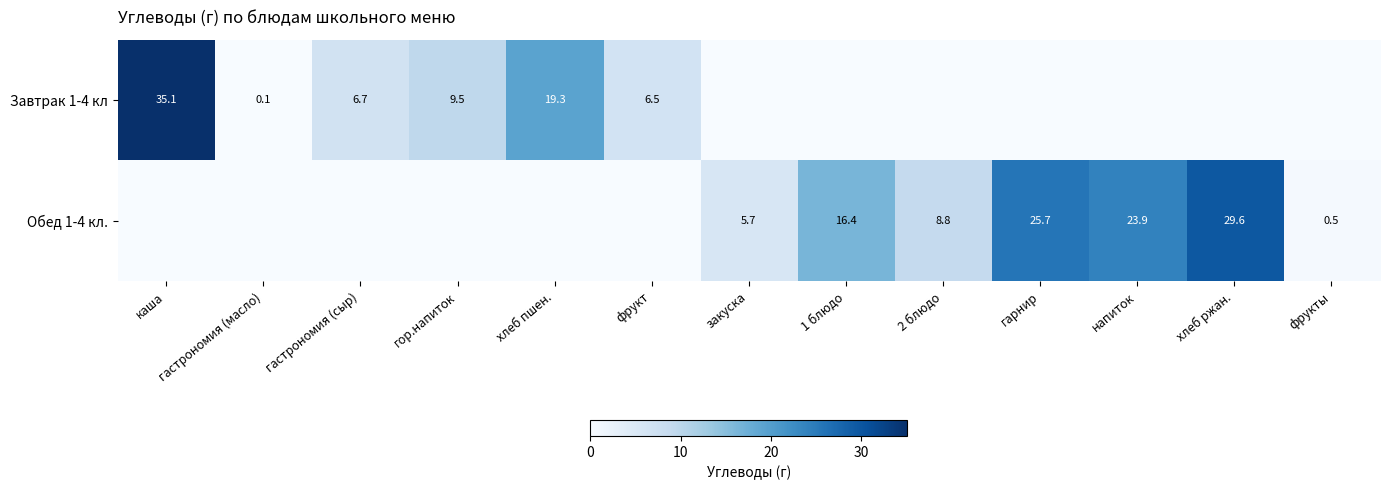

The Обед 1-4 кл. series shows 17.6 at гарнир. True or false?

False